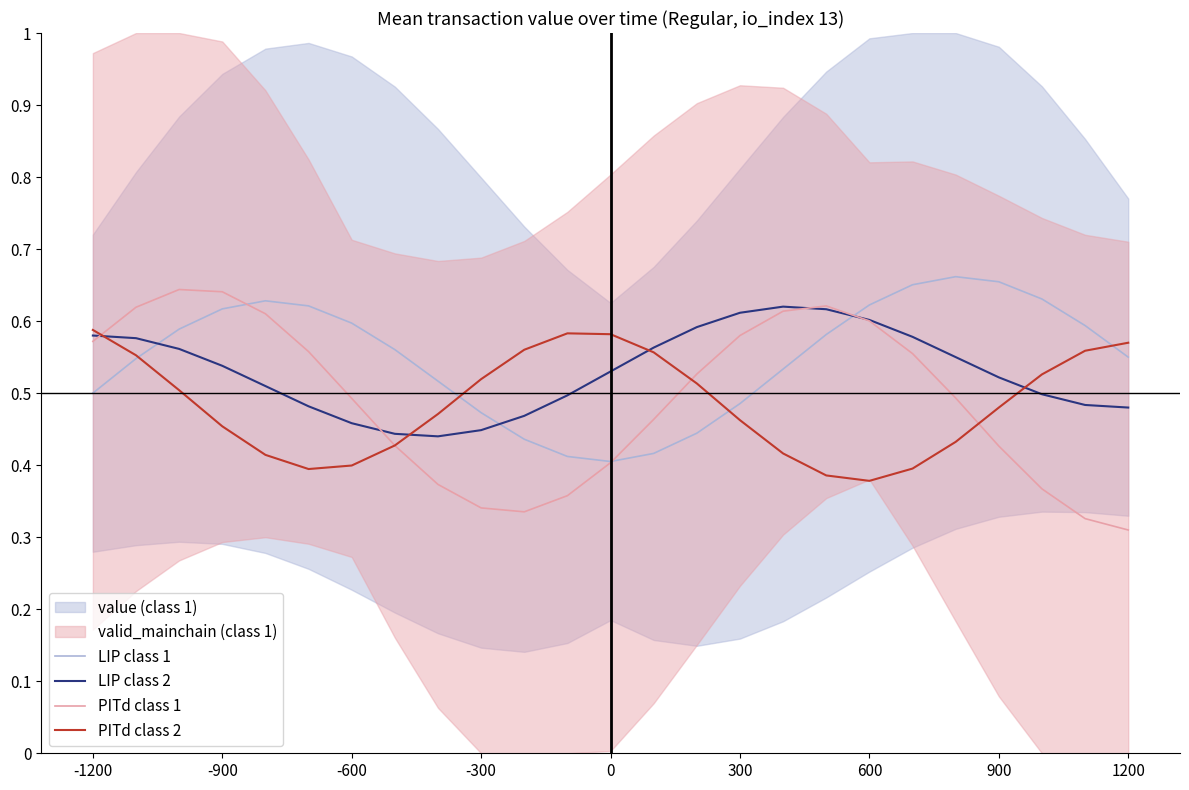

At which category does LIP class 2 reach its first local peak?

16